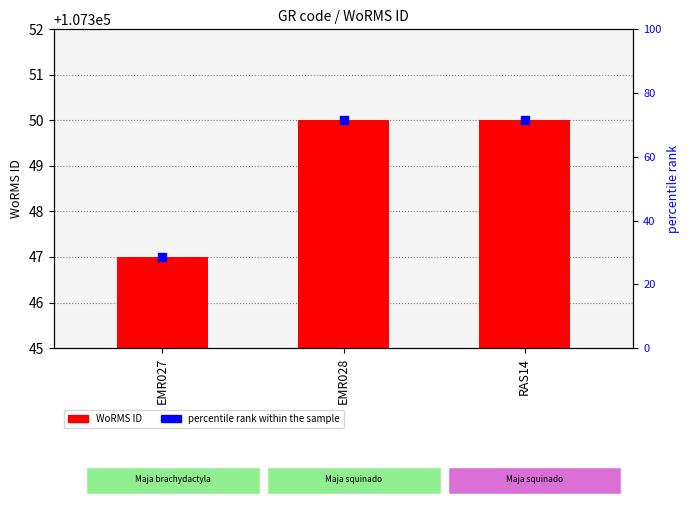

What are all the series names shown in the legend?

WoRMS ID, percentile rank within the sample